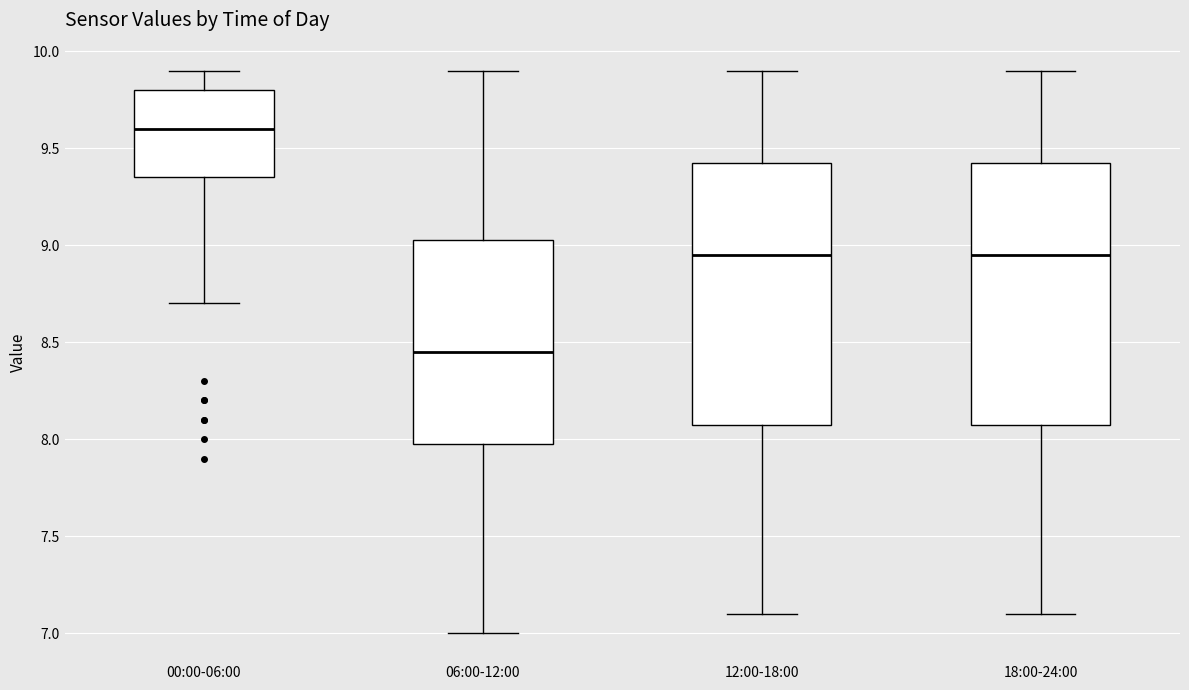

Which box has the lowest median line?

06:00-12:00